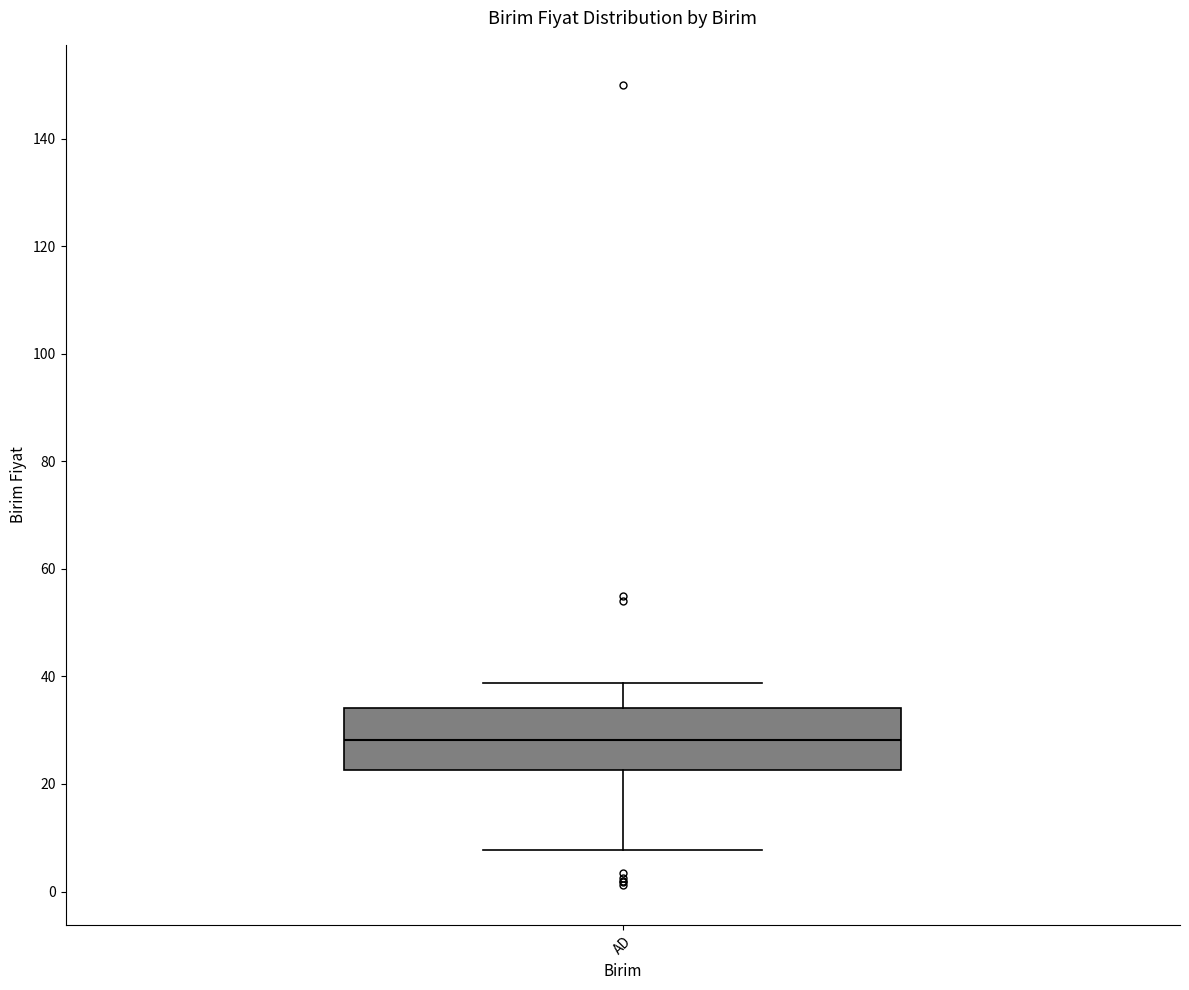

Read this box plot against the y-axis: the position of the median line, the range covered by the box, and the ends of both whiskers. The values are not printed on the chart, so give them approximately, as read against the axis.

median 28, box 22 to 34, whiskers 8 to 38